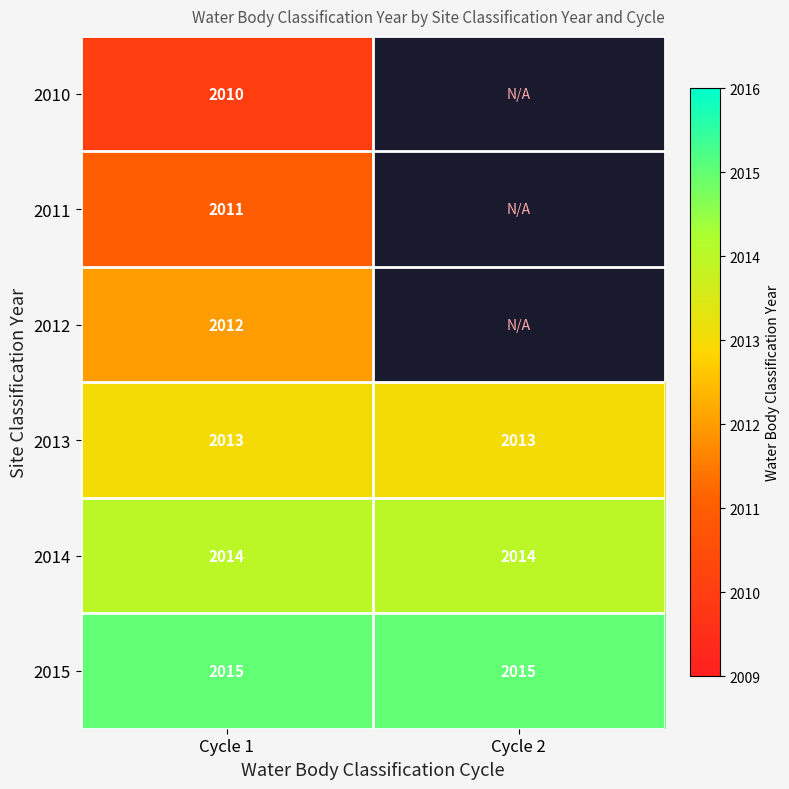

What is the difference between the highest and lowest values at Cycle 1?

5